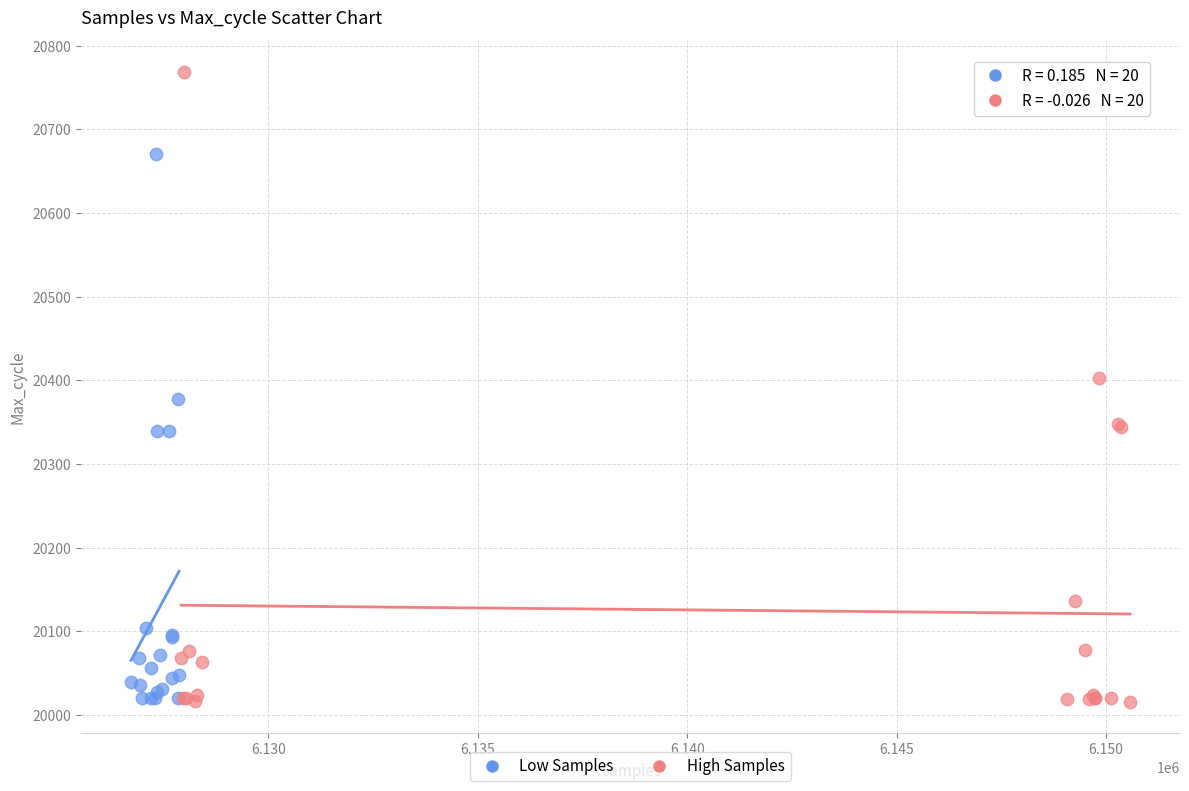

Which series has the largest Y range (max minus min)?

High Samples